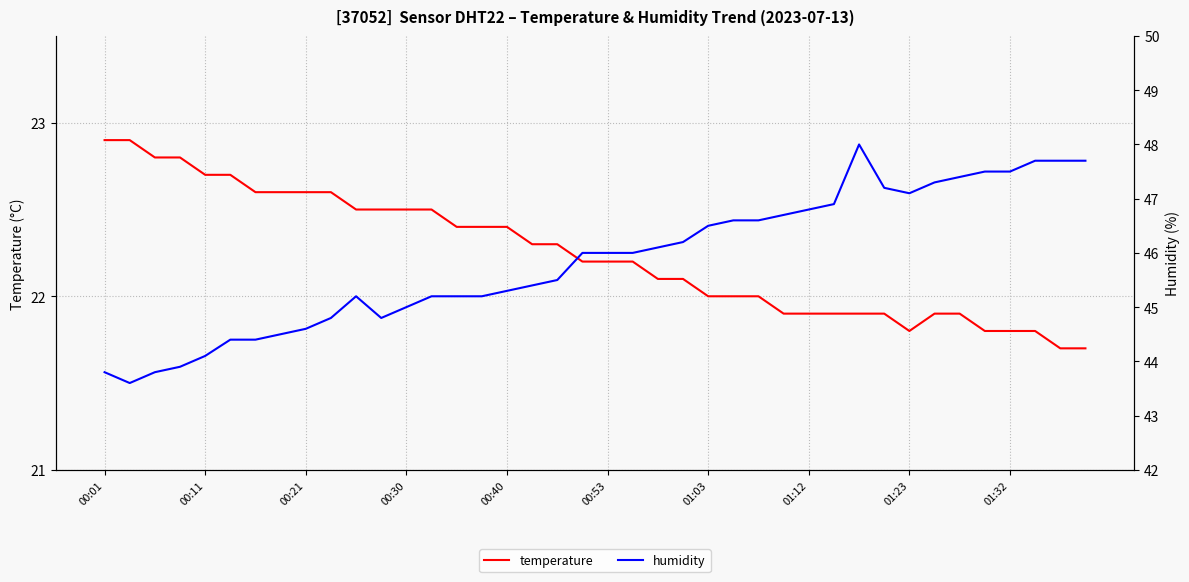

At which category is the sum across all series the highest?

30